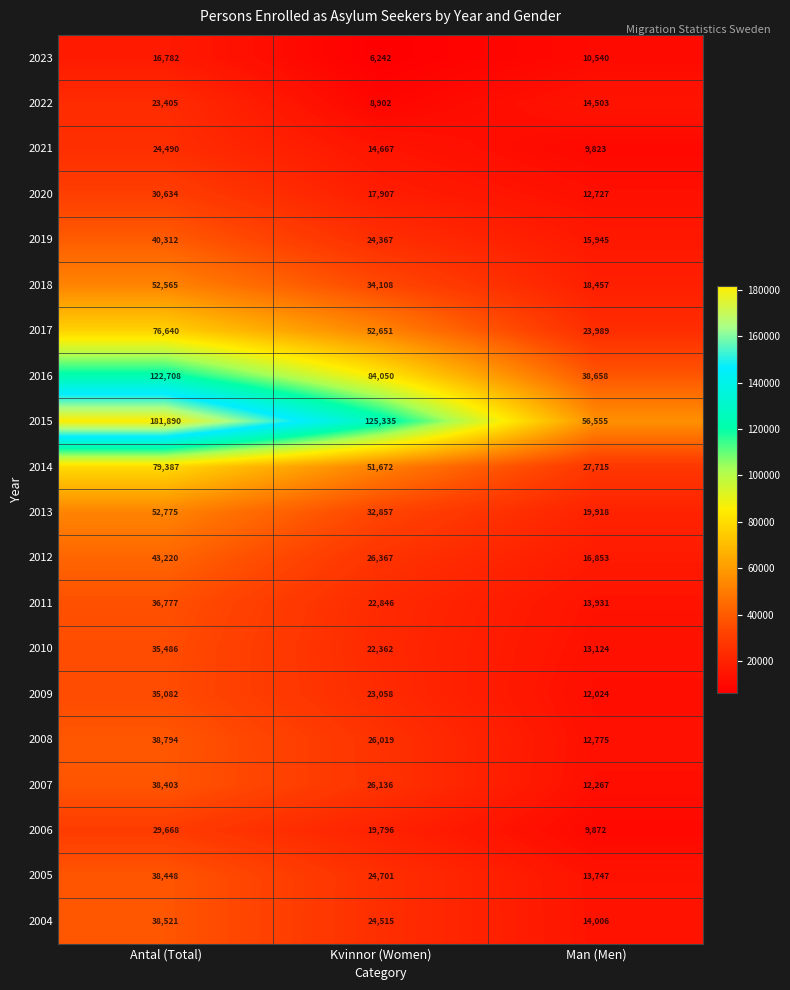

Which series has the widest spread of values?

2015